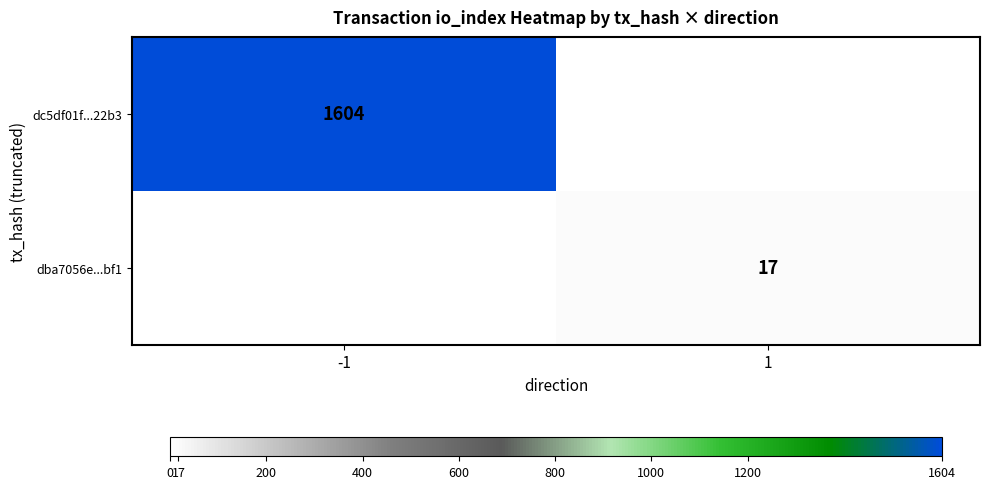

The dc5df01f...22b3 series shows 1053 at -1. True or false?

False